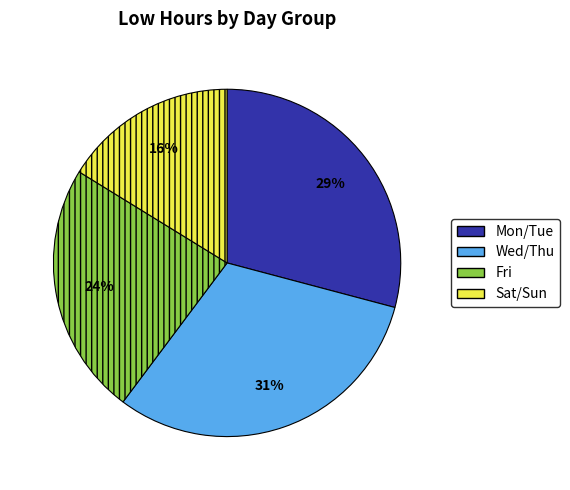

Does any single category account for the majority?

No